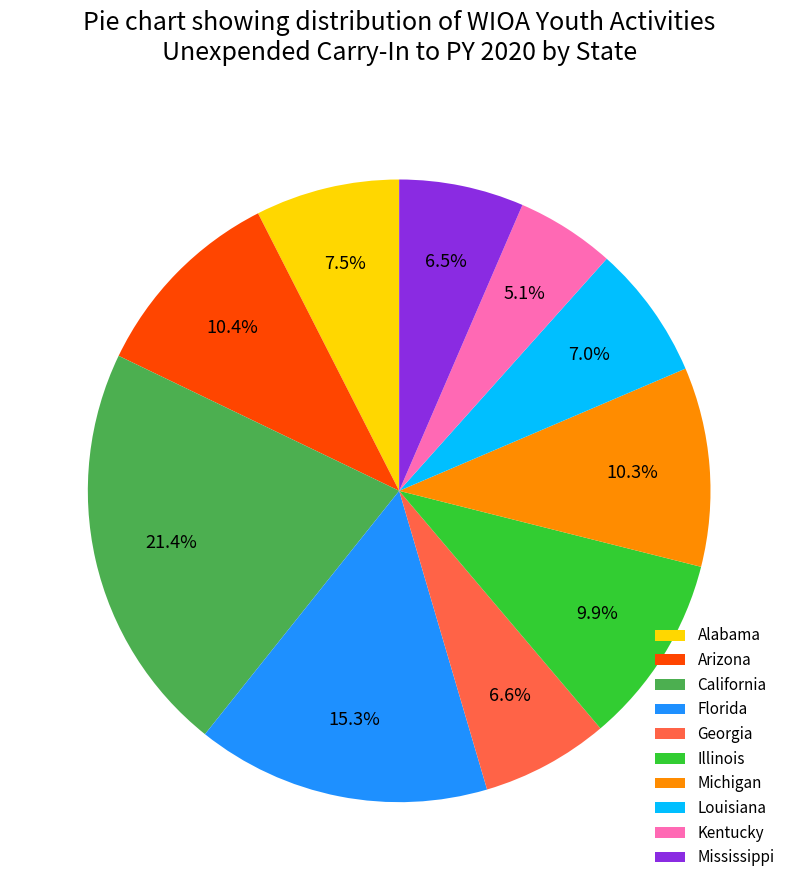

Is Illinois the majority of the pie?

No